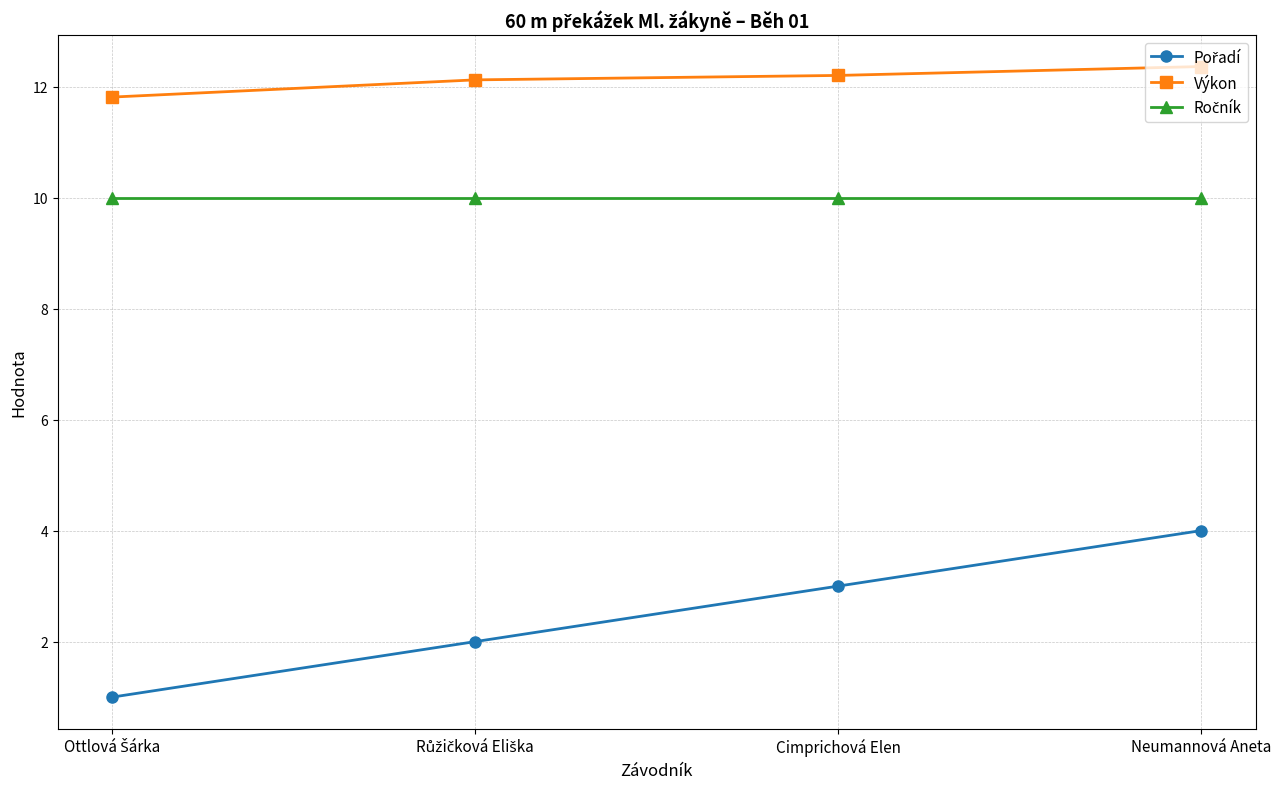

Which series has the largest total across all categories?

Výkon